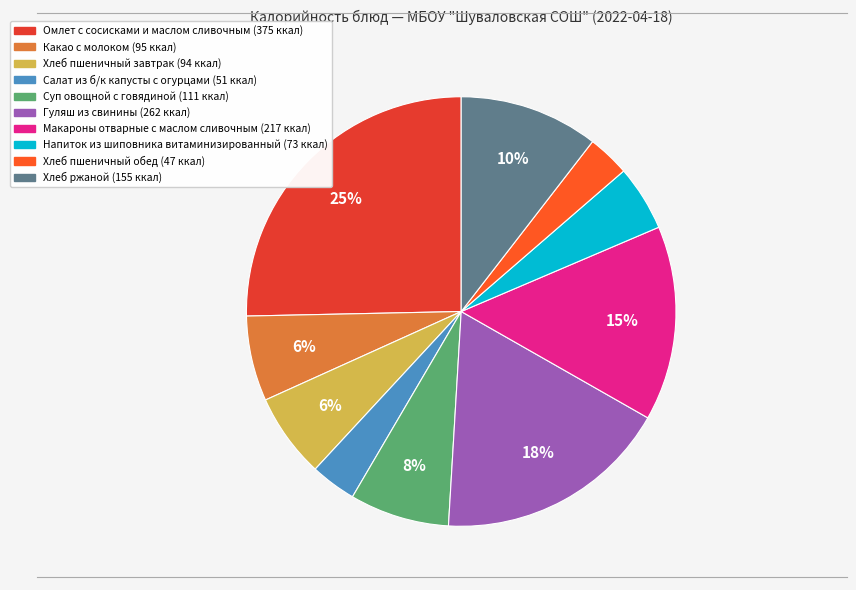

Count the number of slices in the pie.

10